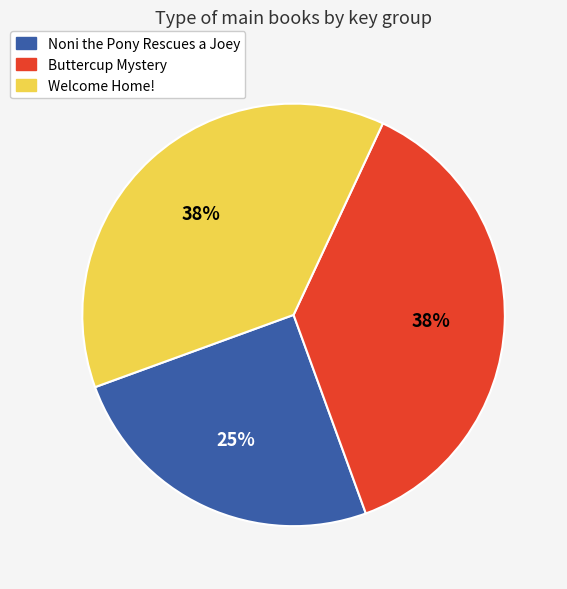

To the nearest percent, what percentage of the pie is Noni the Pony Rescues a Joey?

25%